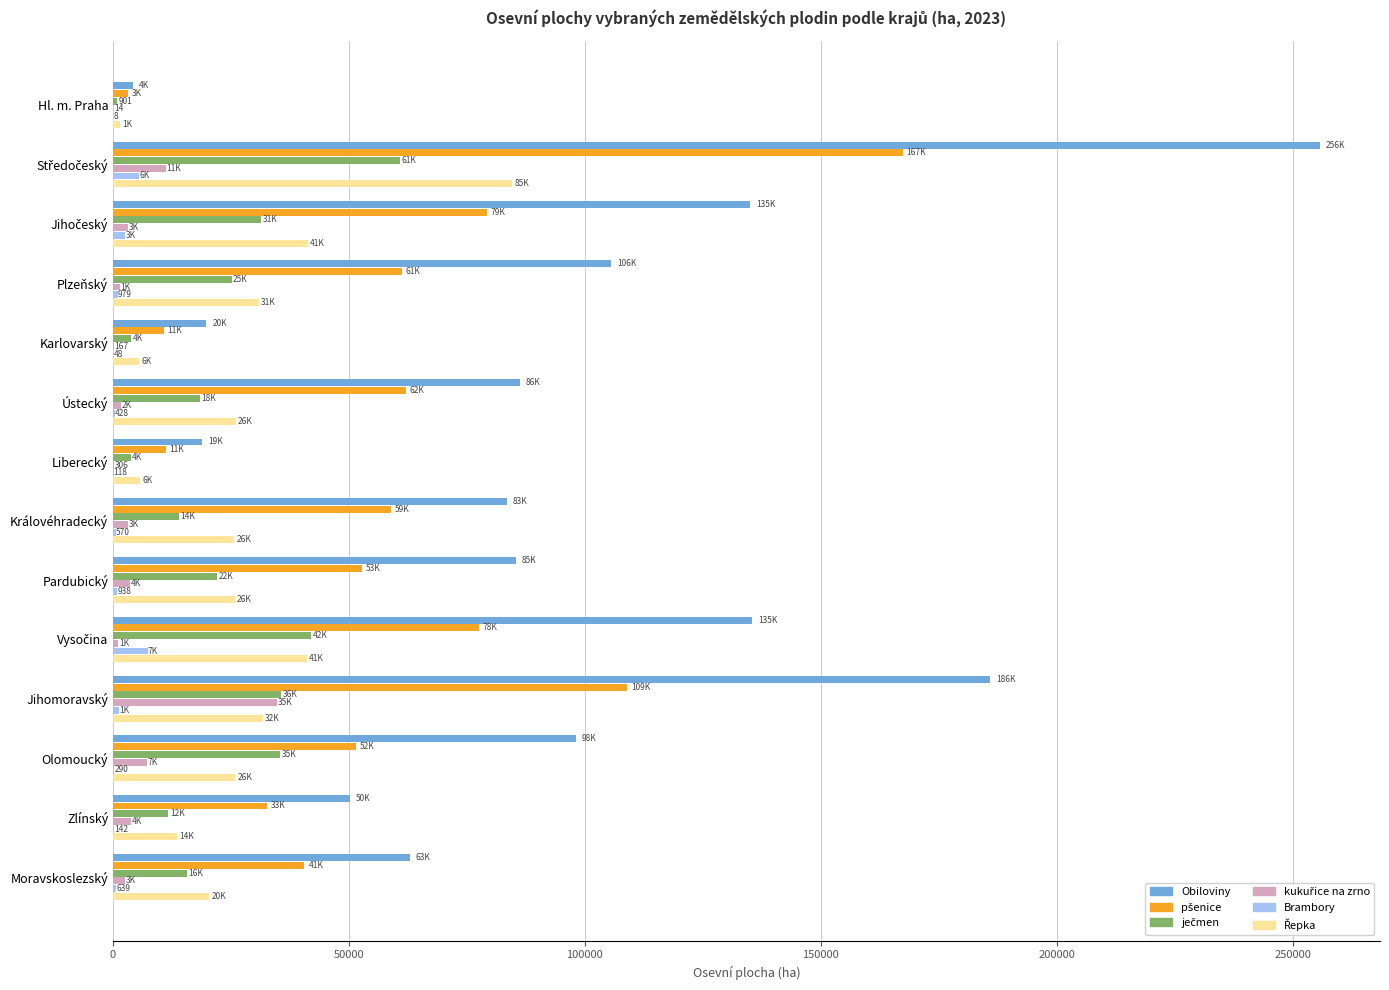

The value of Obiloviny at Plzeňský is 64972.5. True or false?

False